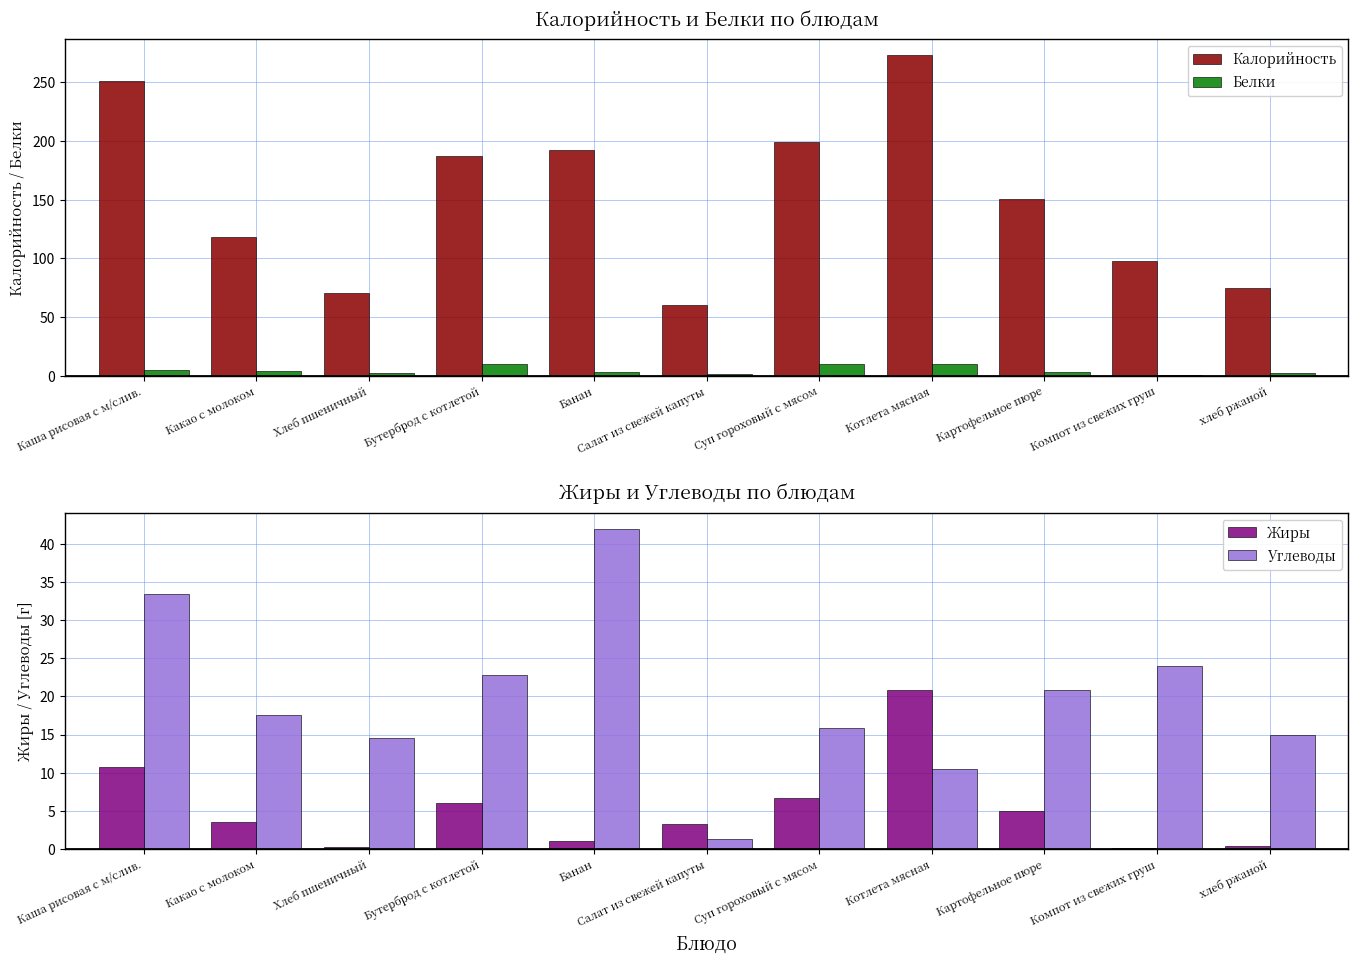

What are all the series names shown in the legend?

Калорийность, Белки, Жиры, Углеводы